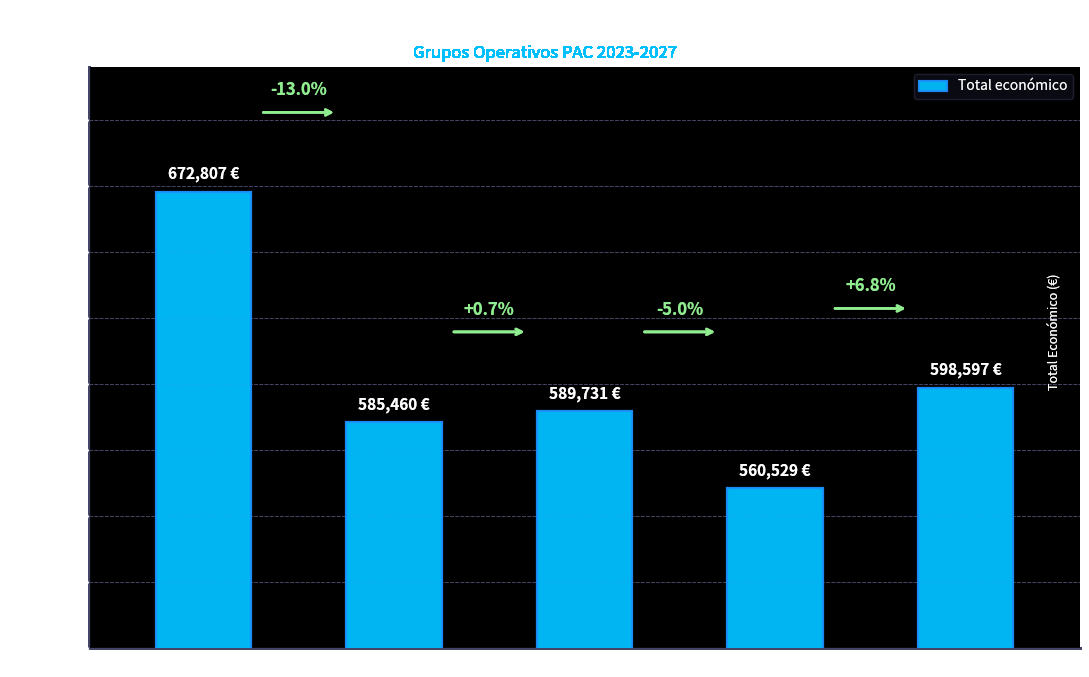

Reading left to right, list all the values displayed in this chart.

672807	585460	589731	560529	598597